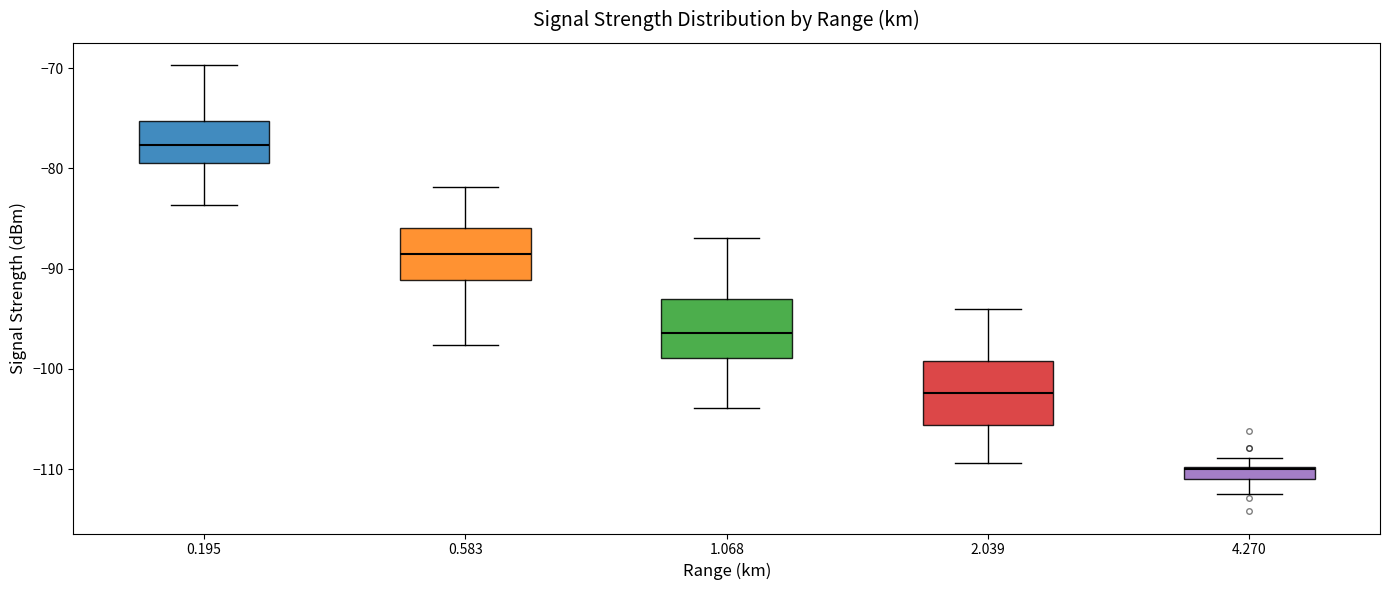

Where does the median line of the box at x = 0.195 sit on the y-axis? The values are not printed on the chart, so give them approximately, as read against the axis.

-78